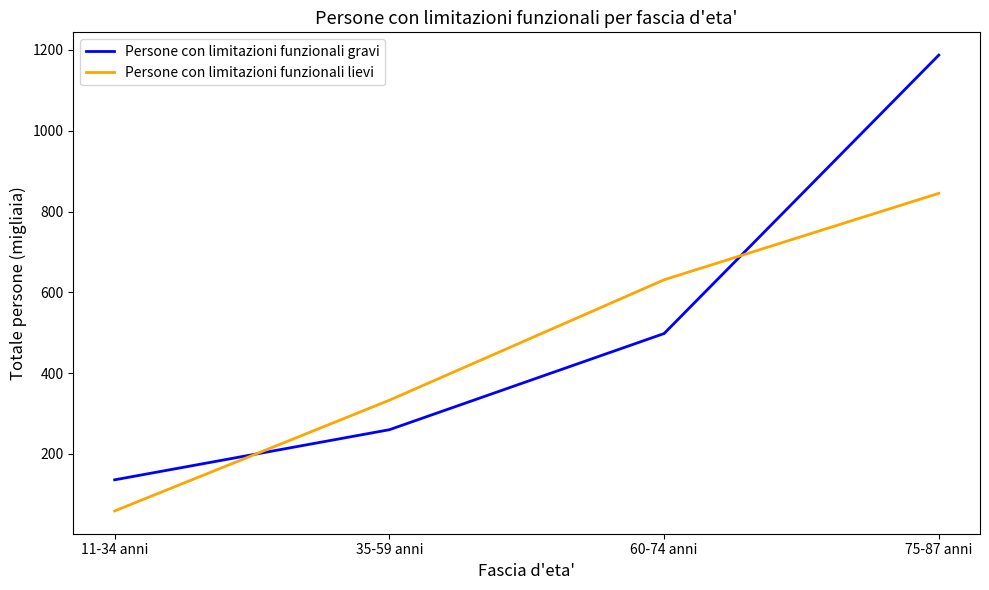

How many categories are shown in the chart?

4